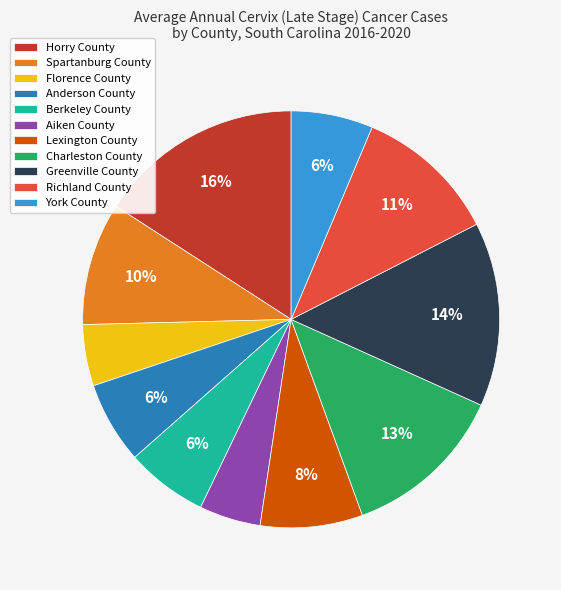

The York County slice represents 6% of the pie. True or false?

True